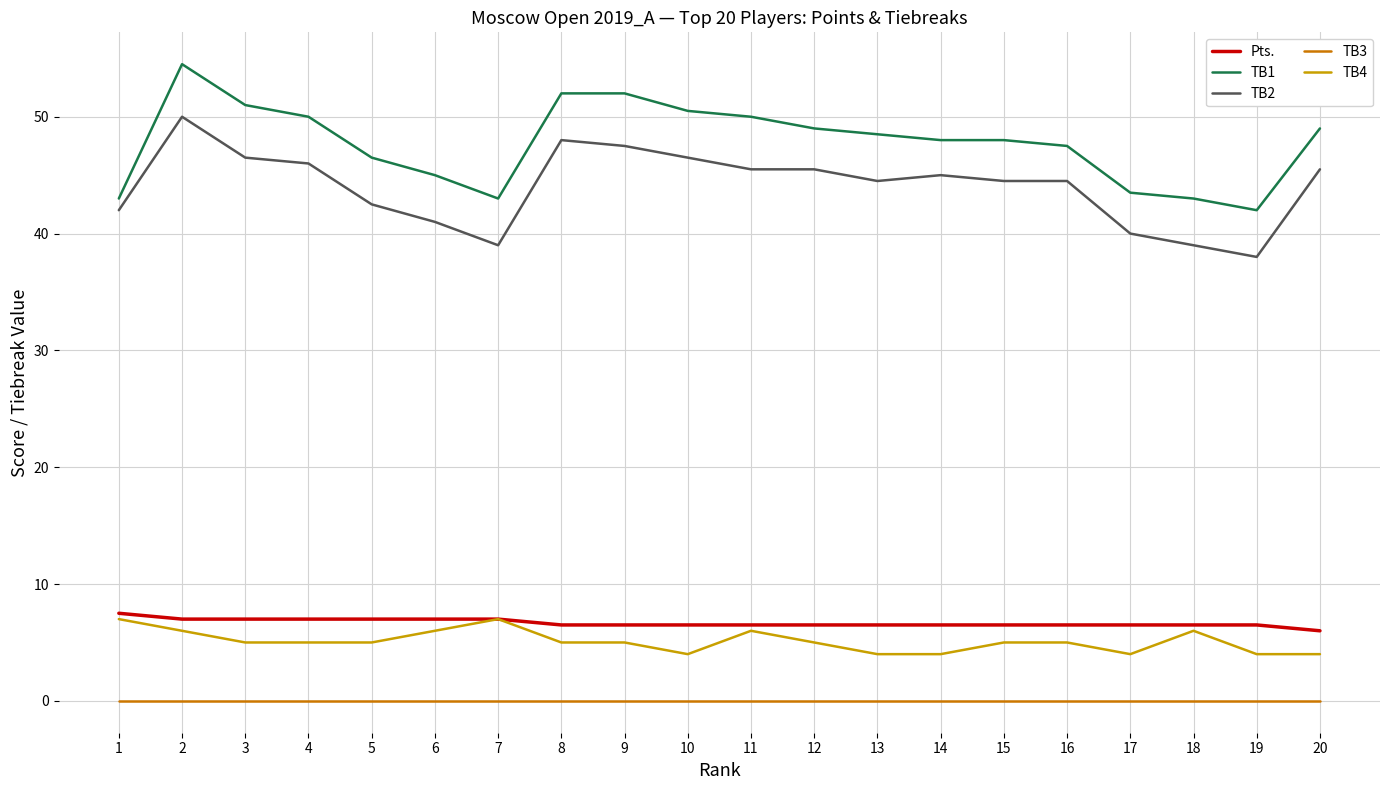

Rank the series by their maximum value, from highest to lowest.

TB1, TB2, Pts., TB4, TB3